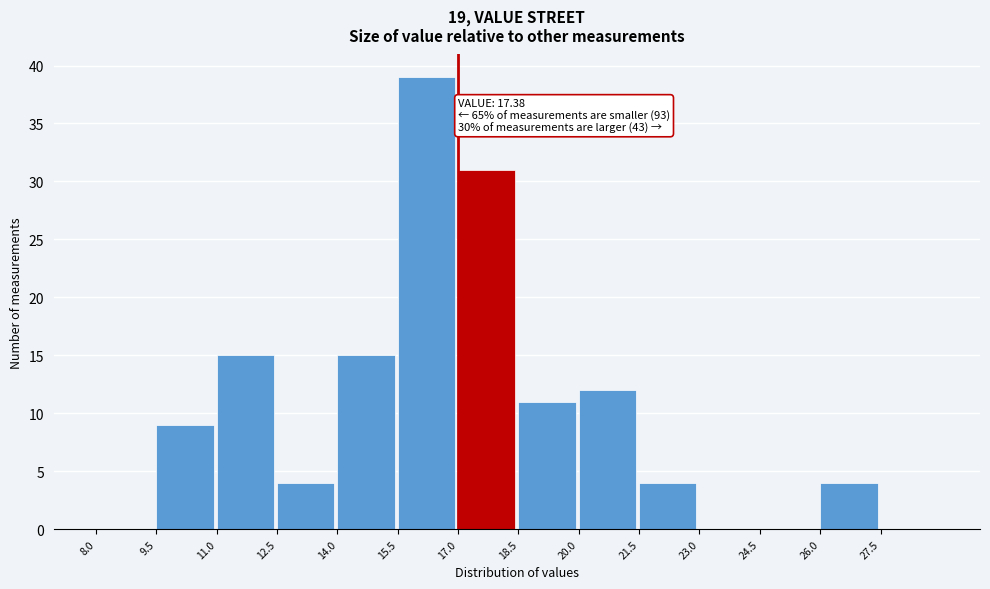

Which range on the x-axis has the tallest bar?

15.5 to 17.0